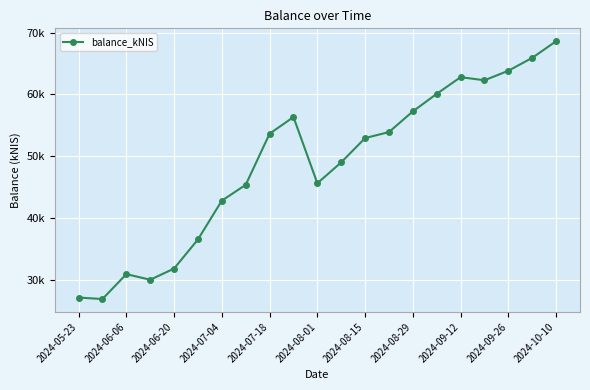

Does the chart display data point markers on the line(s)?

Yes